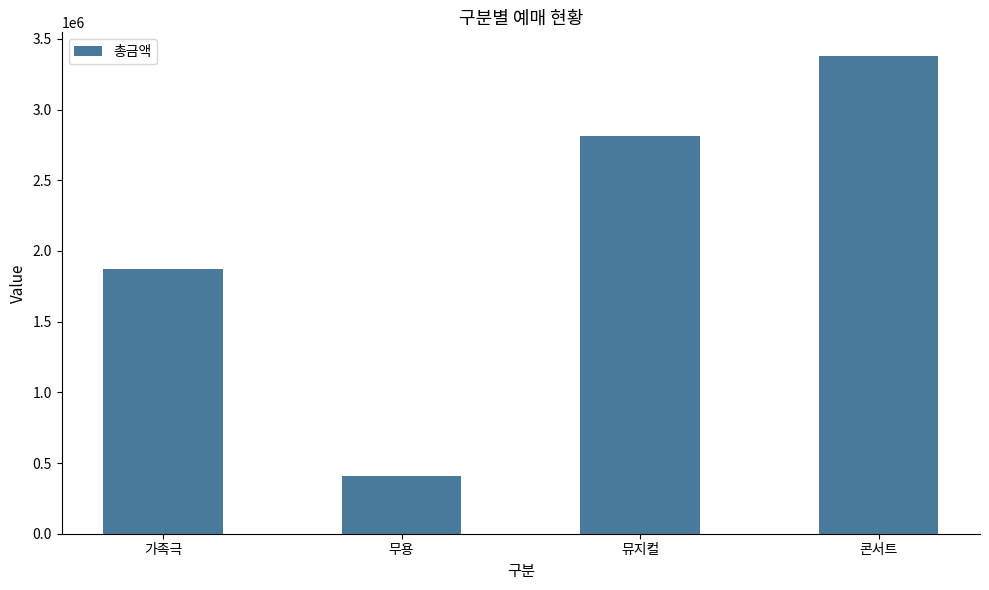

What value does the data have at 뮤지컬, to the nearest 100?

2810600